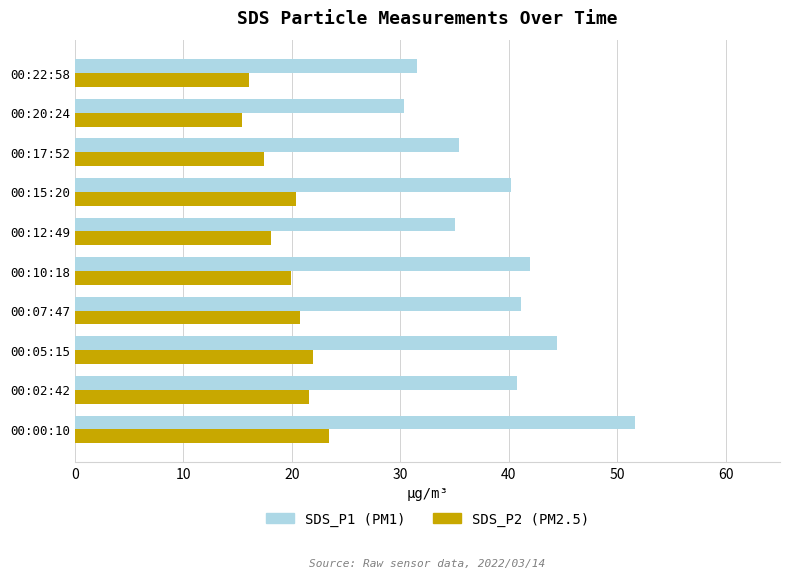

Which series has the largest range (max minus min)?

SDS_P1 (PM1)